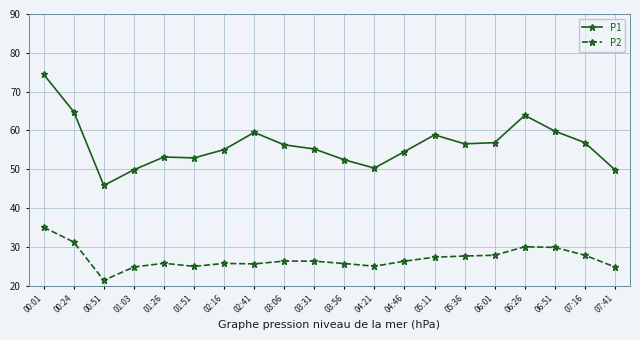

What is the total value across all series at 00:24?

96.0